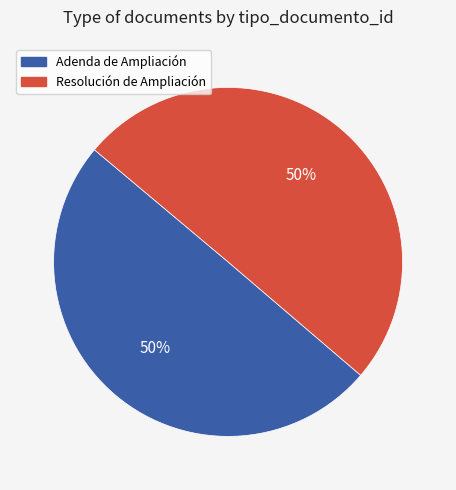

How many slices are in this pie chart?

2